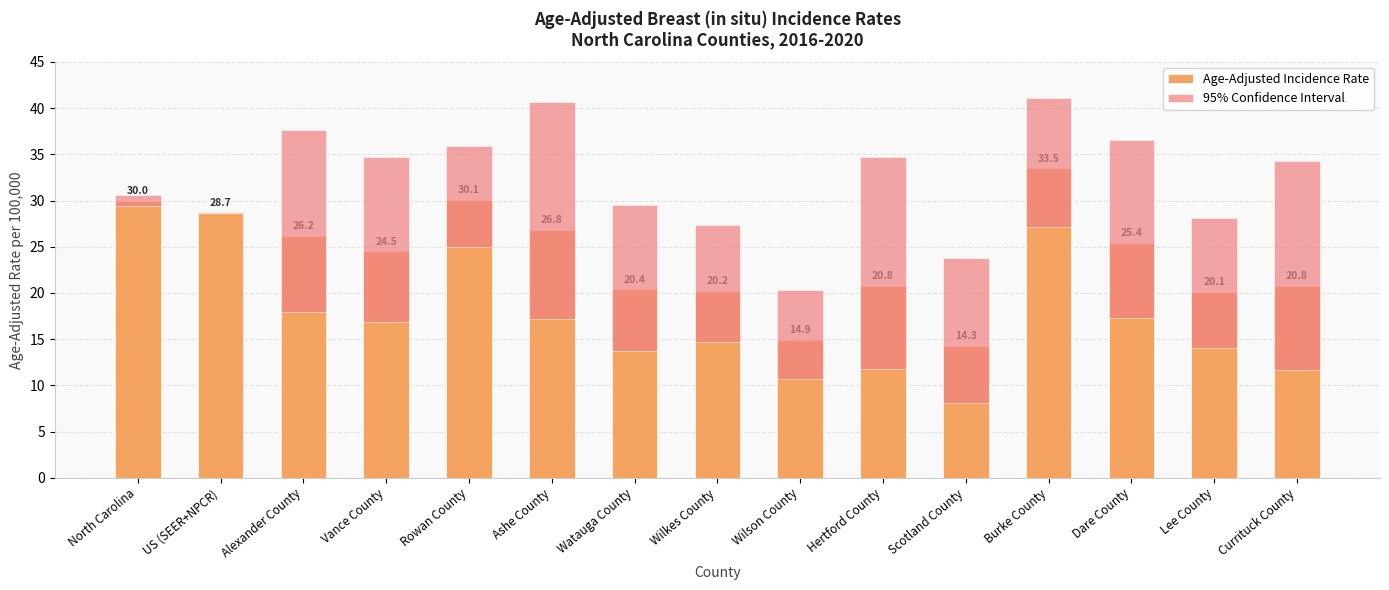

What value does the 95% Confidence Interval series have at Wilson County?

9.6